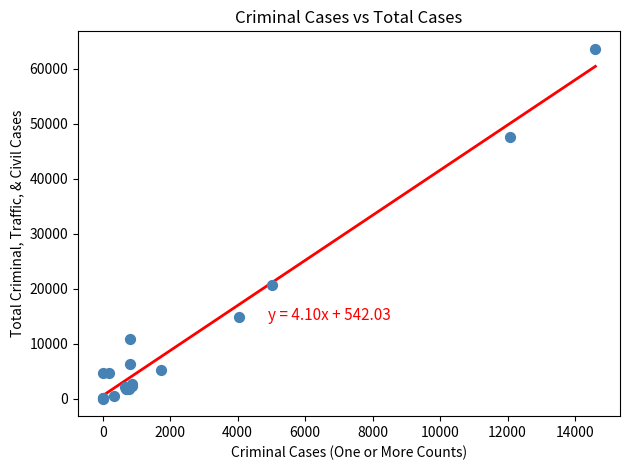

What Y value in the scatter plot is closest to 31807?

20705